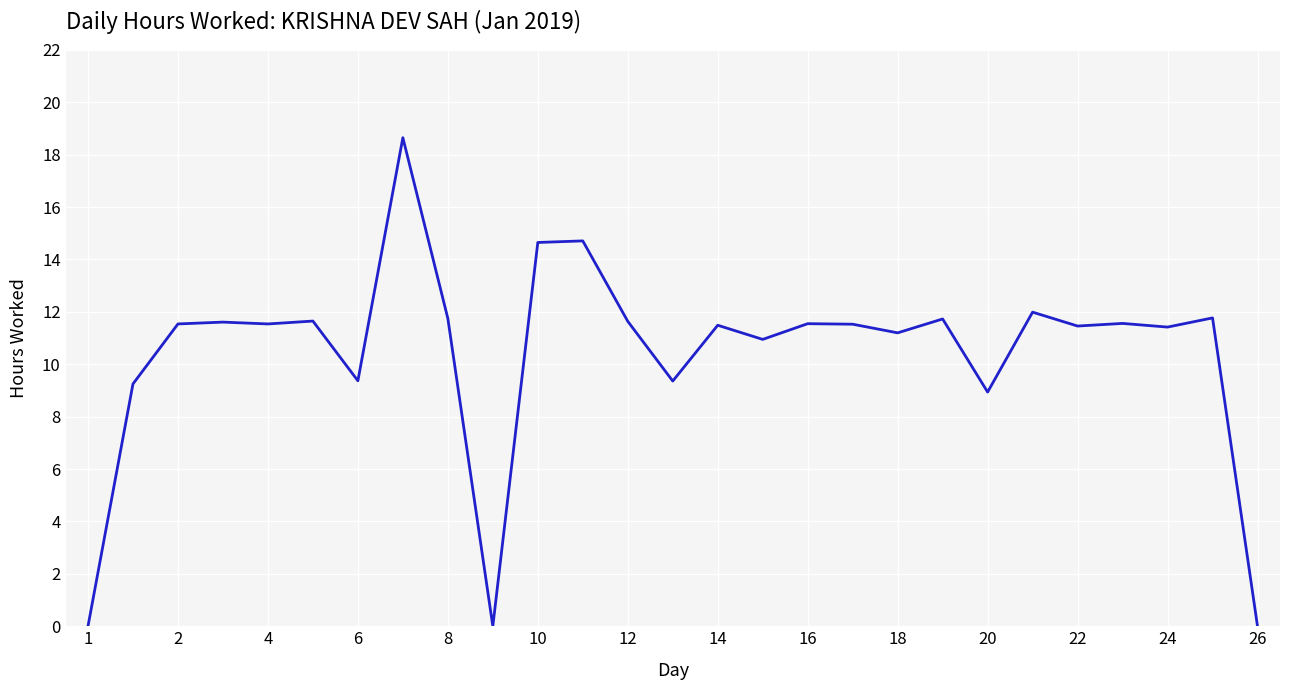

Is this an area chart (filled region under the line)?

No